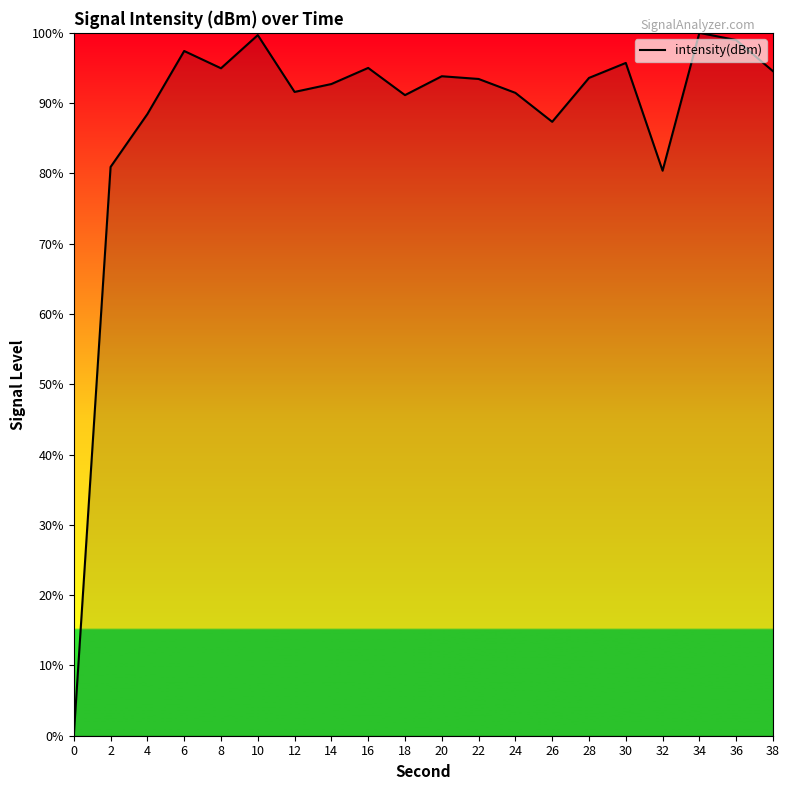

Which has a higher value, 6 or 32?

6